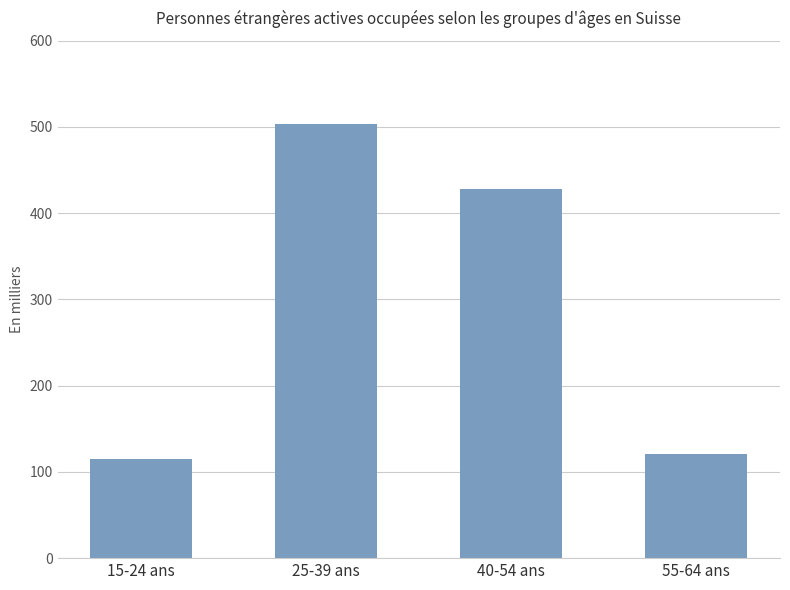

What is the label of the 1st bar from the left?

15-24 ans